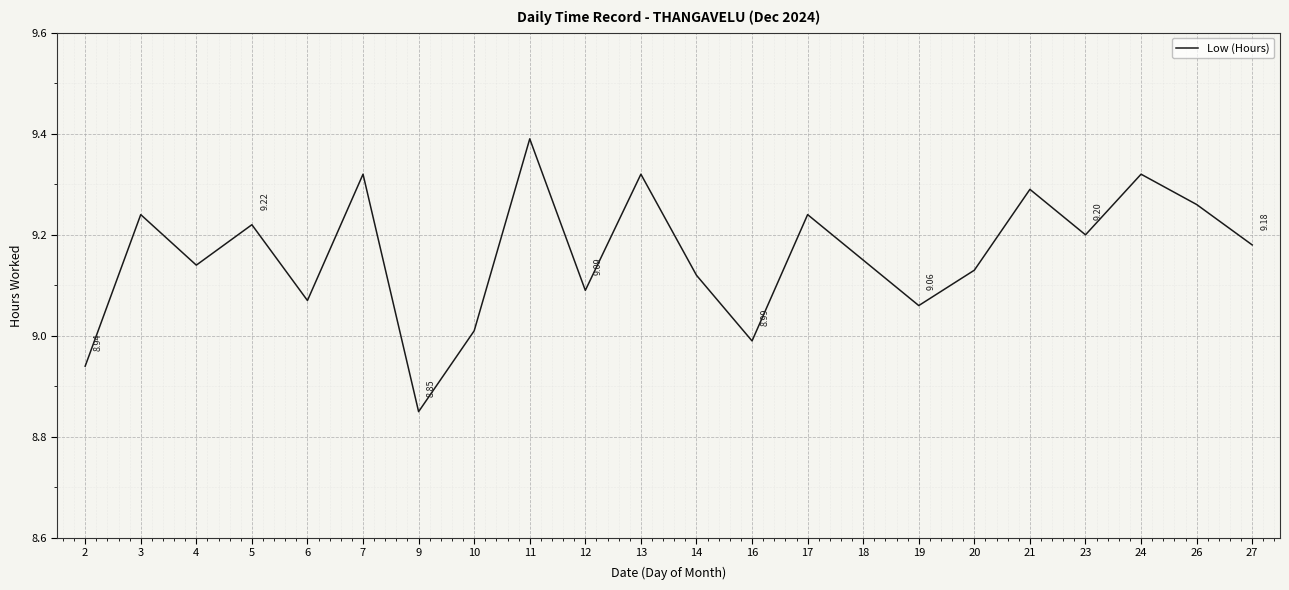

What is the difference between the maximum and minimum values?

0.5